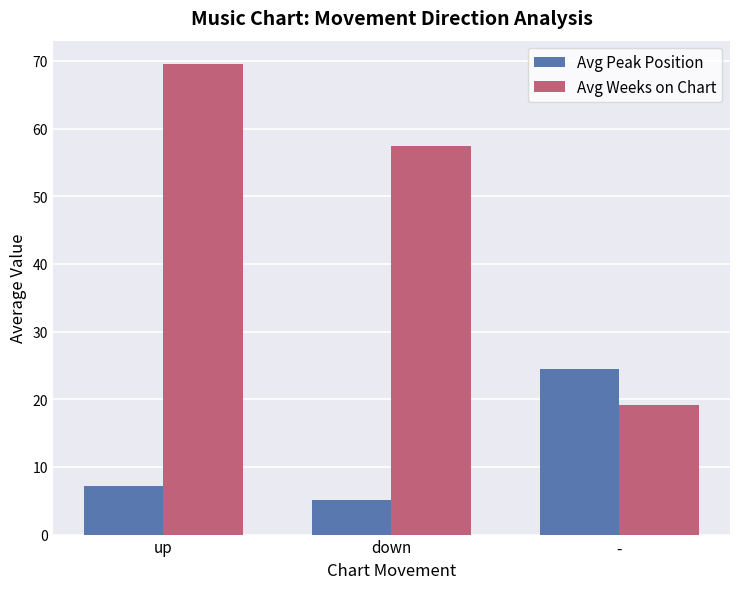

What is the value of the Avg Peak Position bar at the 2nd from the left?

5.2